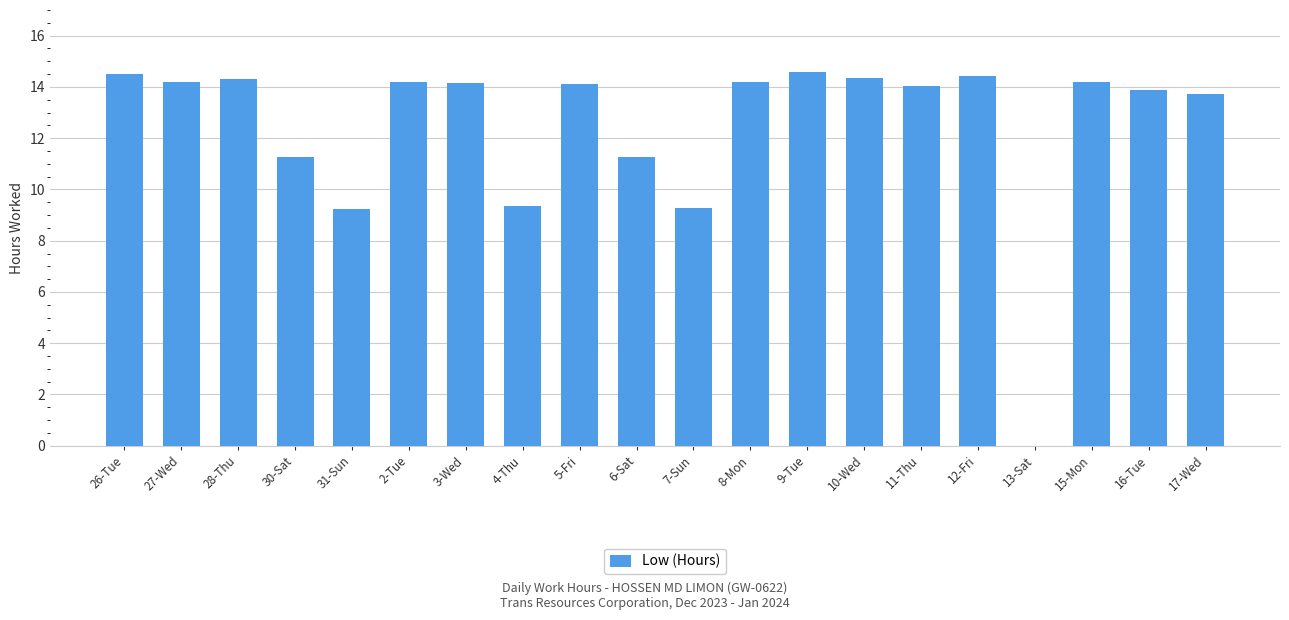

The chart shows a value of 19.3 at 12-Fri. True or false?

False